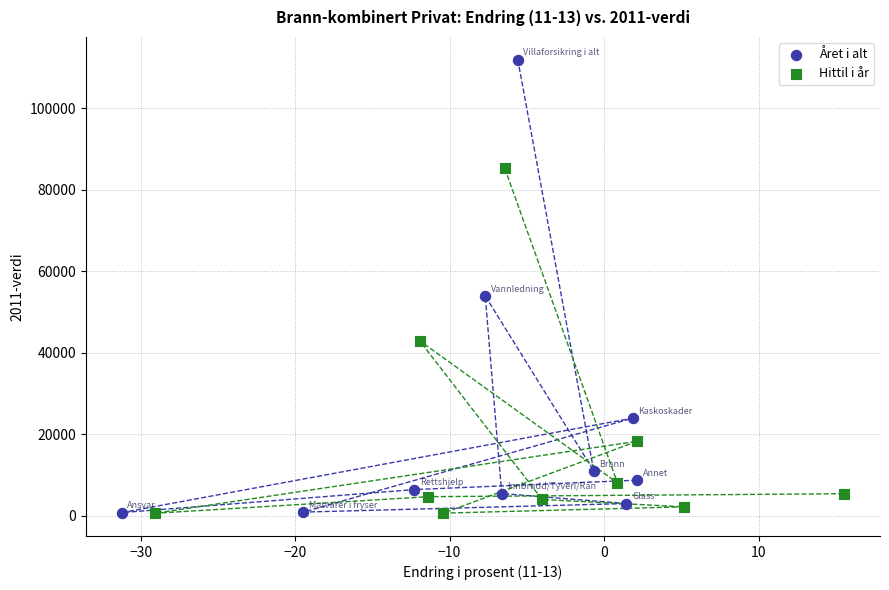

Which series reaches the maximum Y coordinate?

Året i alt